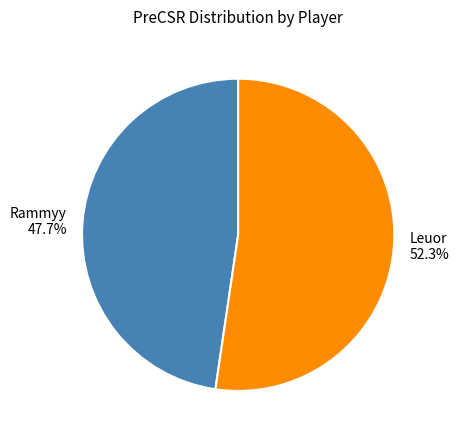

Which category has the smallest portion of the pie?

Rammyy